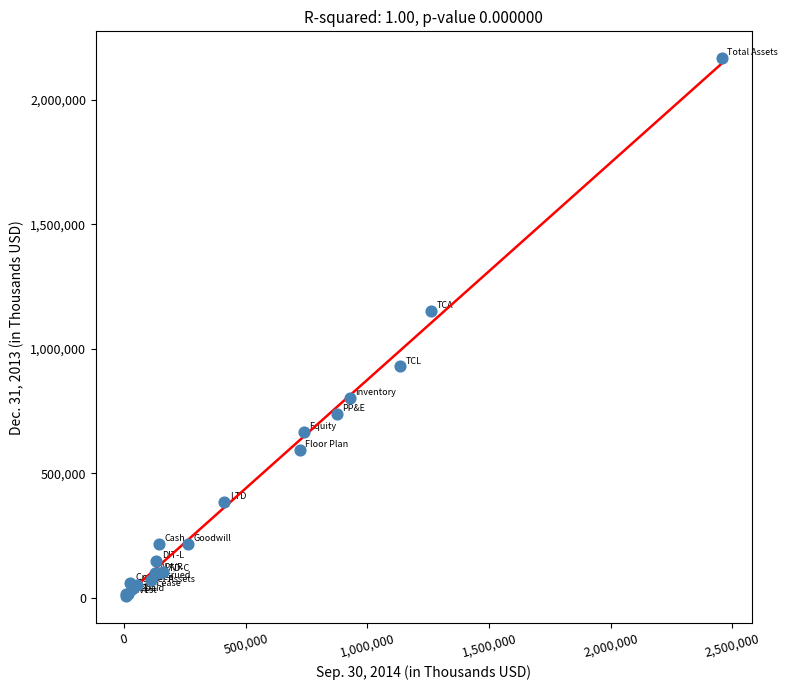

What Y value in the scatter plot is closest to 1087213?

1153436